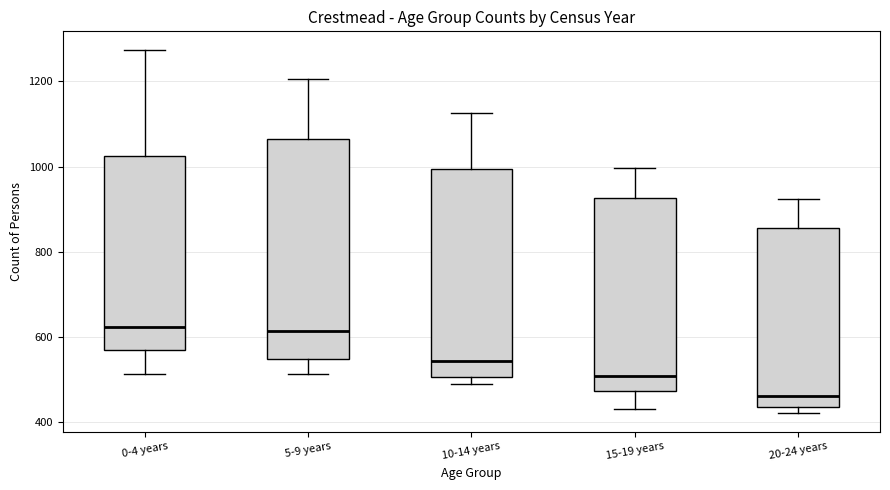

Reading left to right, read every box against the y-axis: the position of its median line, the range the box covers, and the ends of its whiskers. The values are not printed on the chart, so give them approximately, as read against the axis.

0-4 years: median 620, box 560 to 1020, whiskers 520 to 1280
5-9 years: median 620, box 540 to 1060, whiskers 520 to 1200
10-14 years: median 540, box 500 to 1000, whiskers 480 to 1120
15-19 years: median 500, box 480 to 920, whiskers 440 to 1000
20-24 years: median 460, box 440 to 860, whiskers 420 to 920